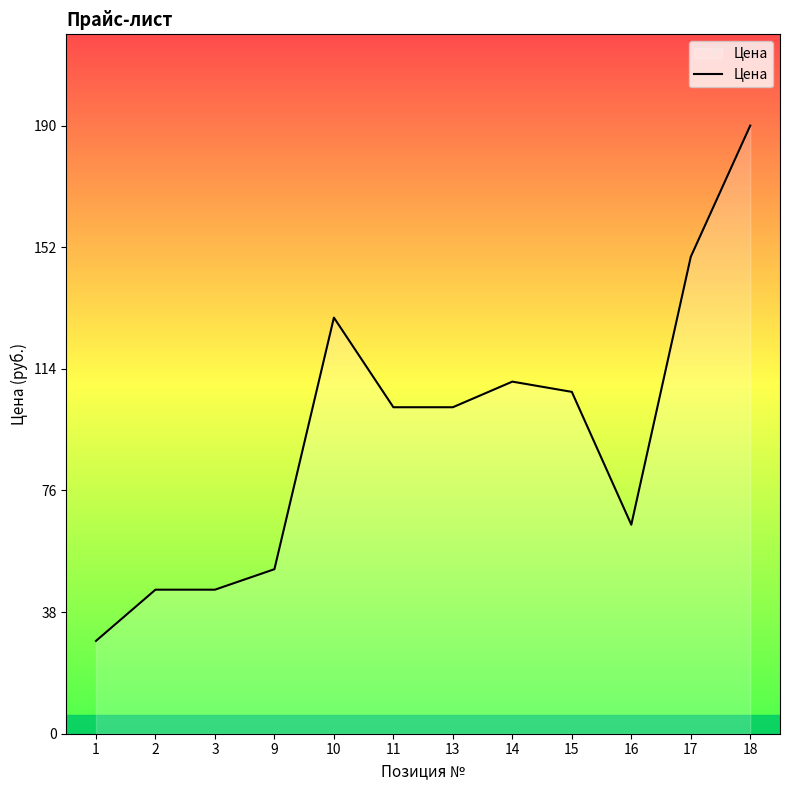

Where does the data first go above 102?

10